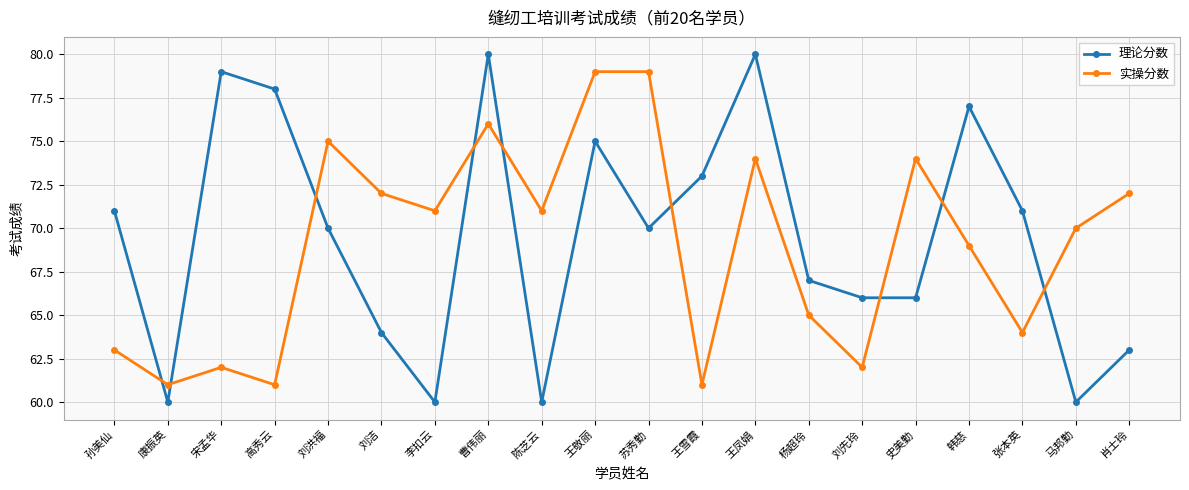

What position from the left is 杨超玲?

14